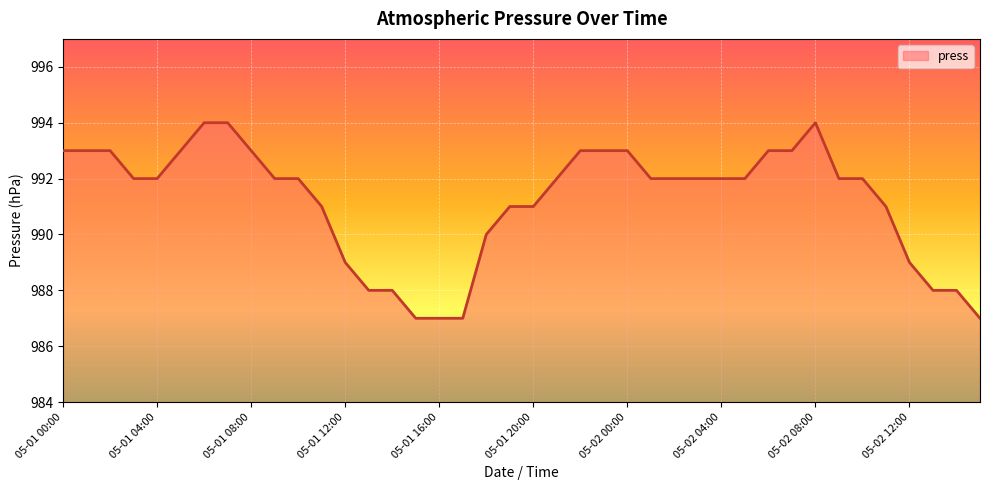

What is the difference between the maximum and minimum values?

7